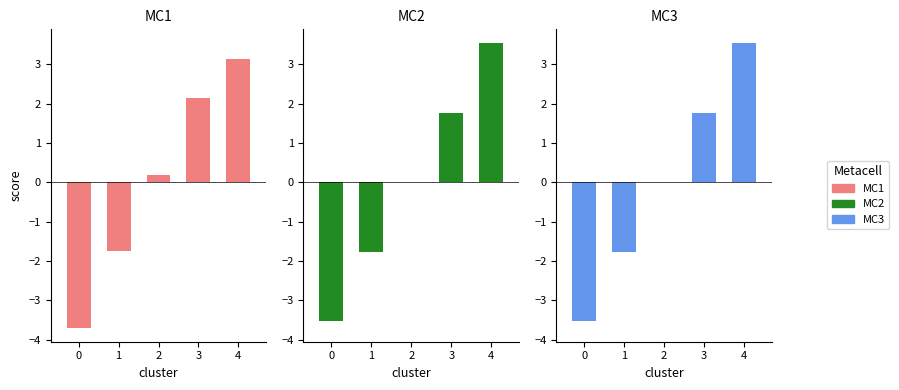

The MC1 series shows -3.7 at 0. True or false?

True